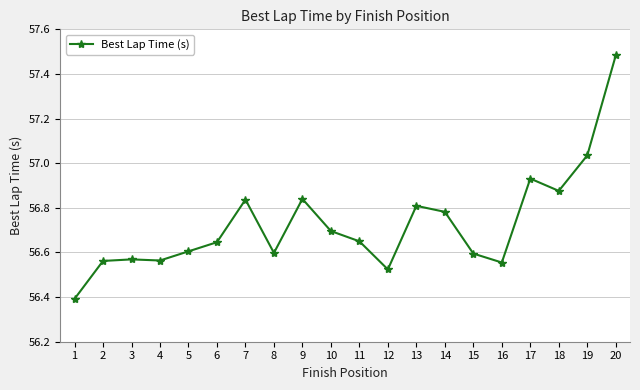

True or false: there are more than 1 points higher than both neighbors.

True